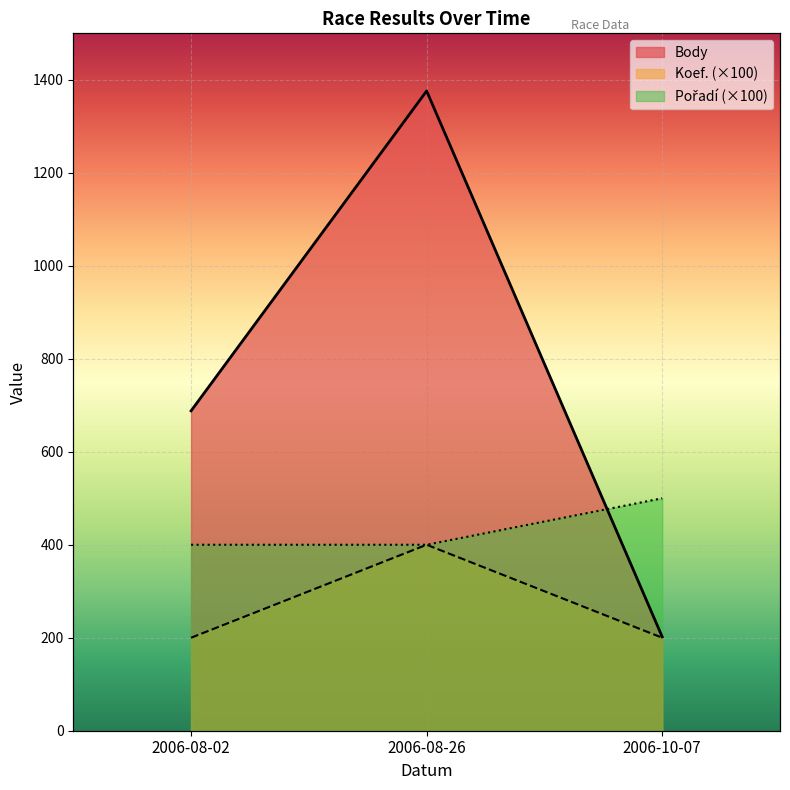

How many lines are shown in the chart?

3